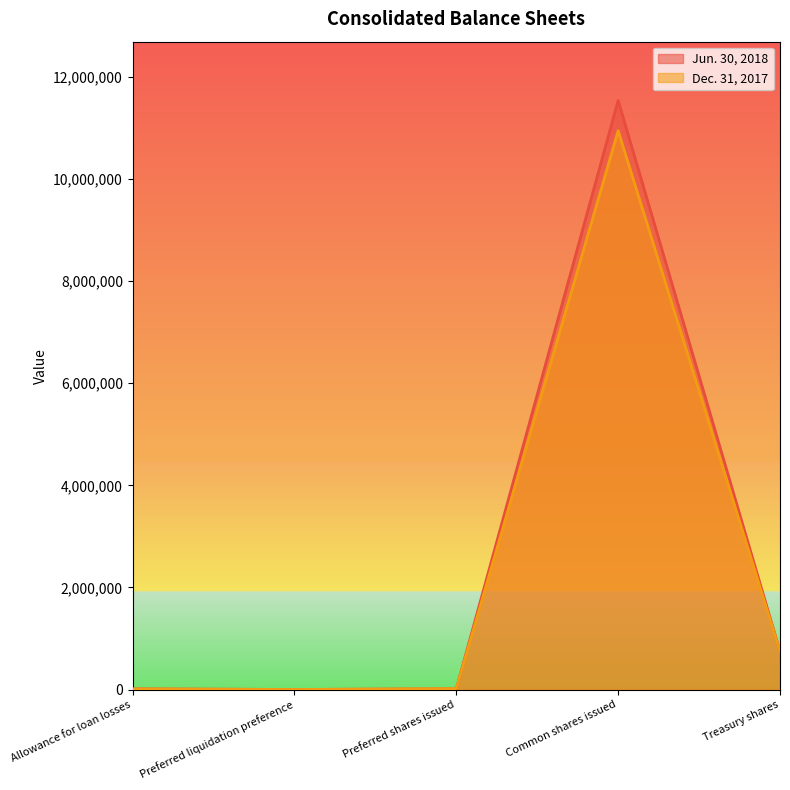

Which has a higher value, Allowance for loan losses or Treasury shares?

Treasury shares